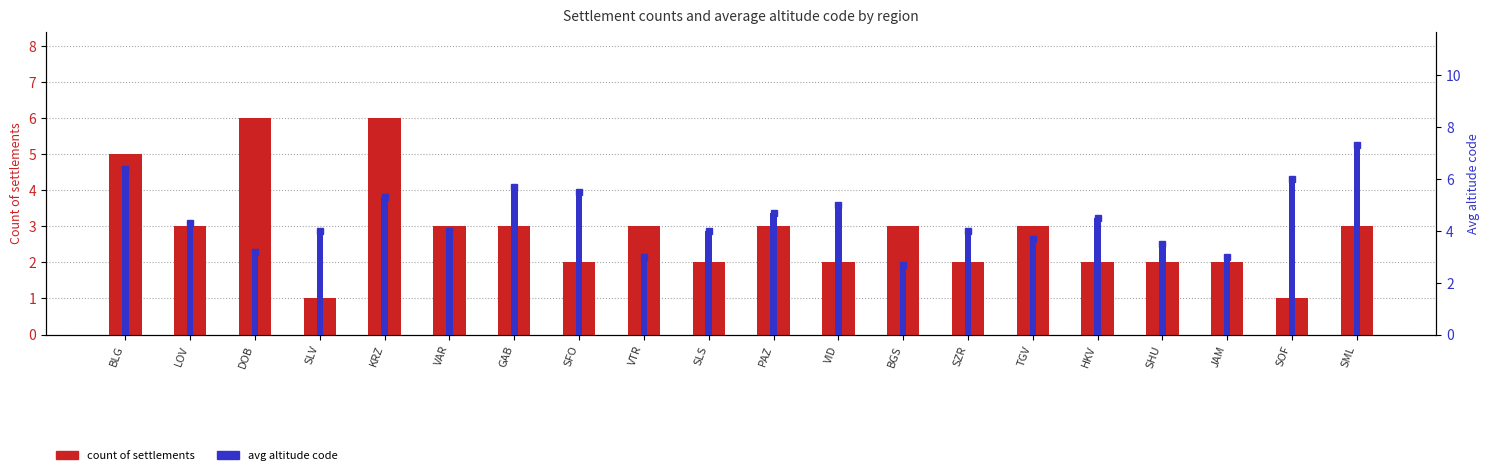

What is the total value across all series at BGS?

5.7